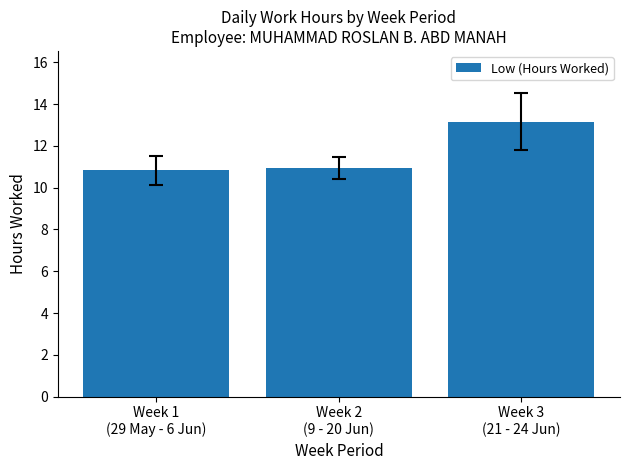

What is the maximum value shown in the chart?

13.2